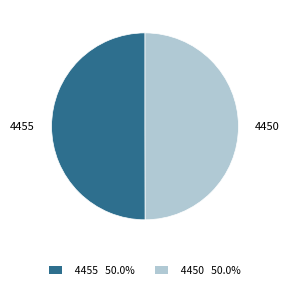

Count the number of slices in the pie.

2